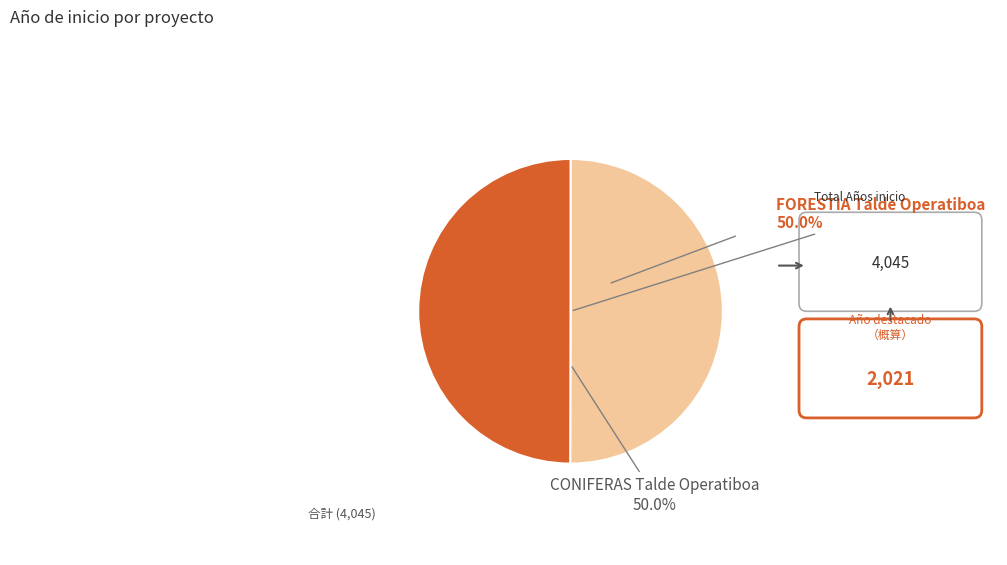

How many segments does this pie chart have?

2